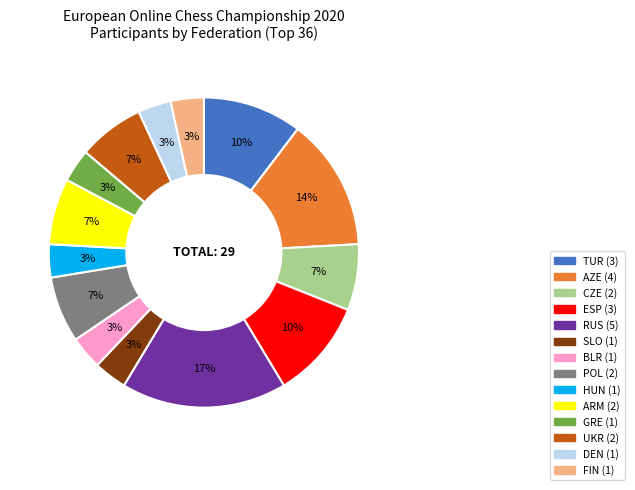

True or false: HUN accounts for 18% of the total.

False